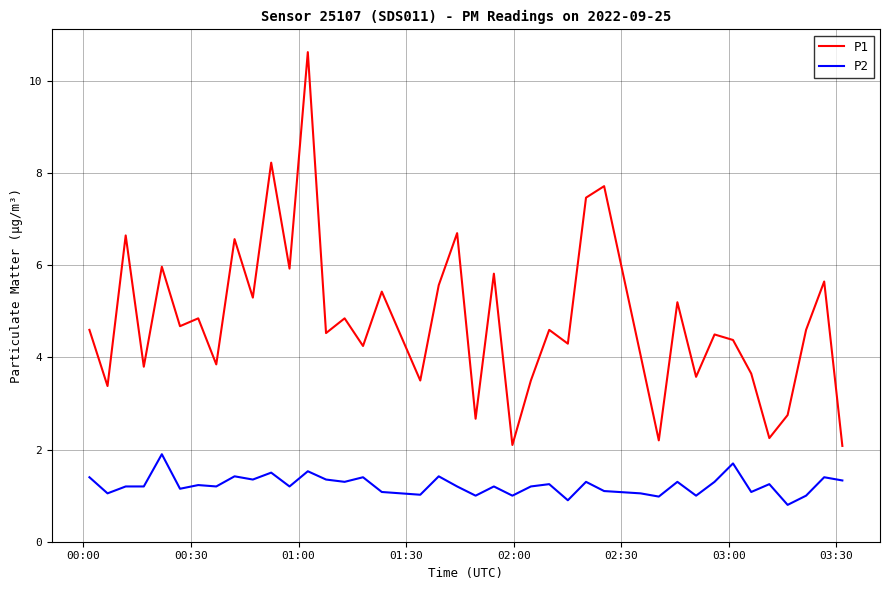

True or false: P1 and P2 cross at least once.

False